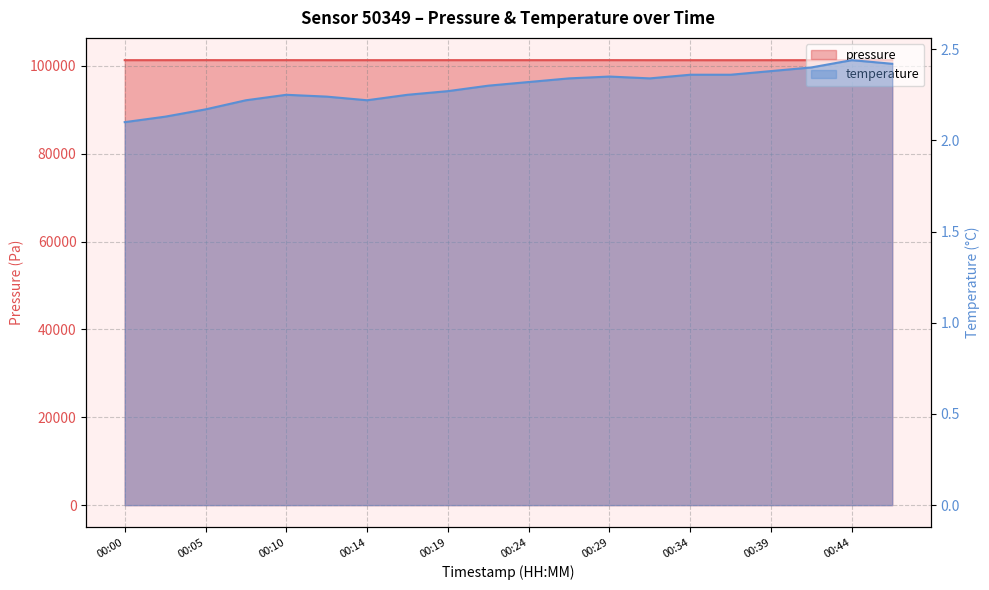

At how many categories does at least one series exceed 31774?

20